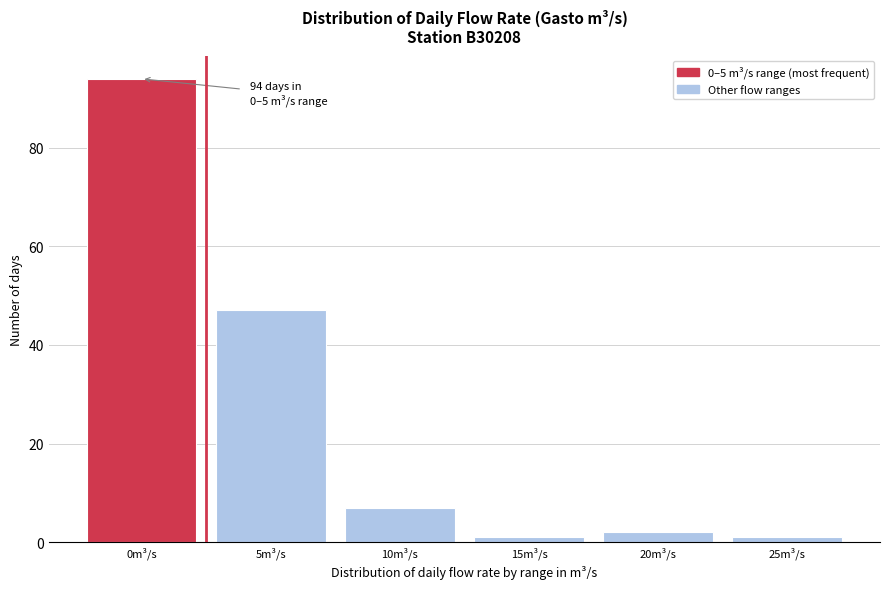

Reading left to right, list all the values displayed in this chart.

0m³/s=94	5m³/s=47	10m³/s=7	15m³/s=1	20m³/s=2	25m³/s=1